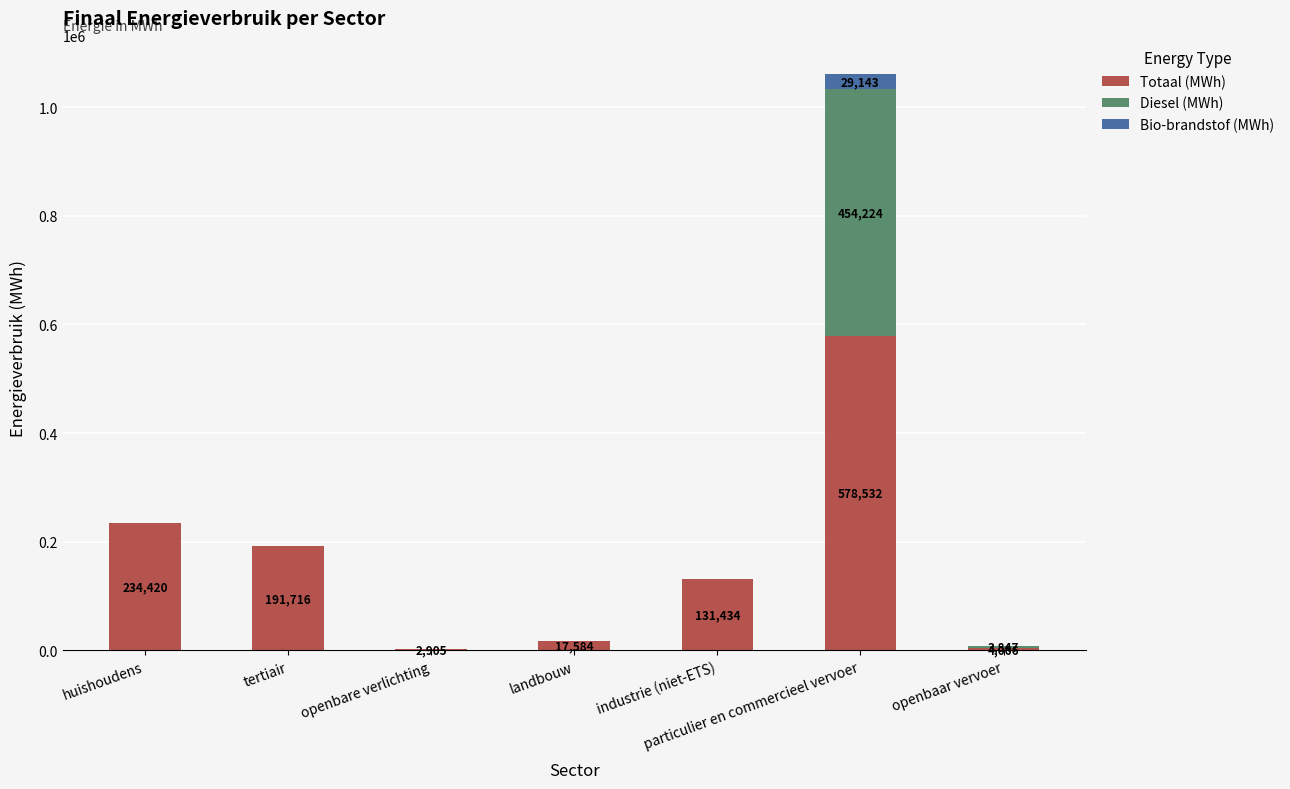

At which category is the sum across all series the highest?

particulier en commercieel vervoer